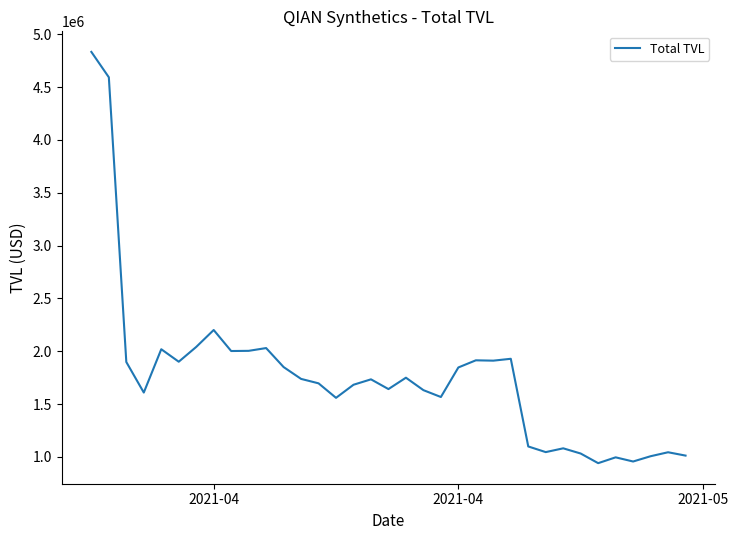

What is the difference between the maximum and second lowest values?

3877860.7